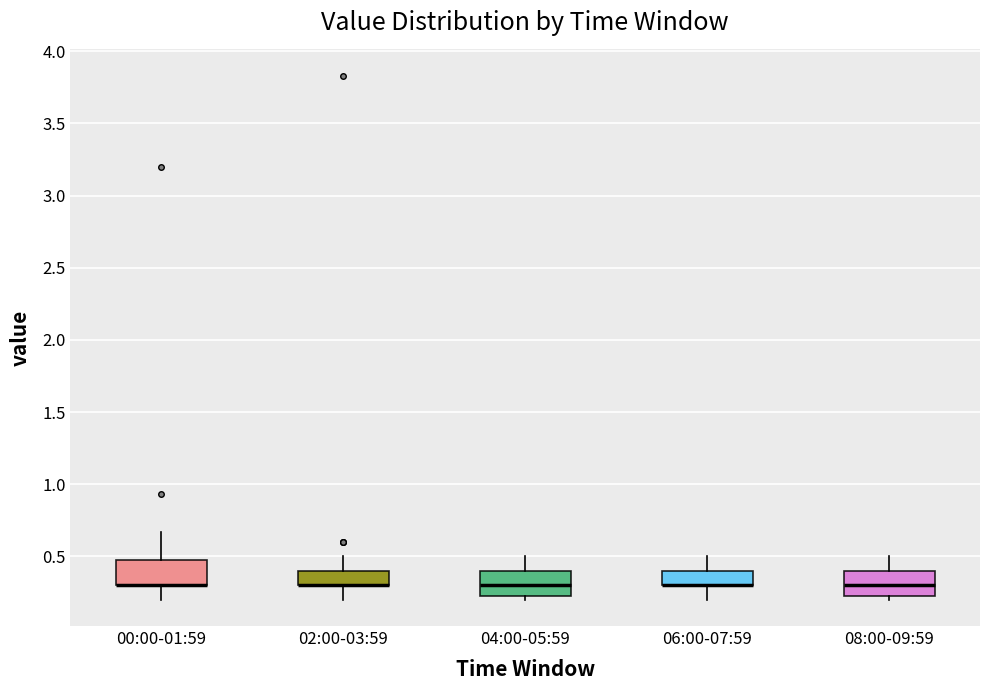

Where does the lower whisker of the box for 06:00-07:59 end on the y-axis? The values are not printed on the chart, so give them approximately, as read against the axis.

0.20